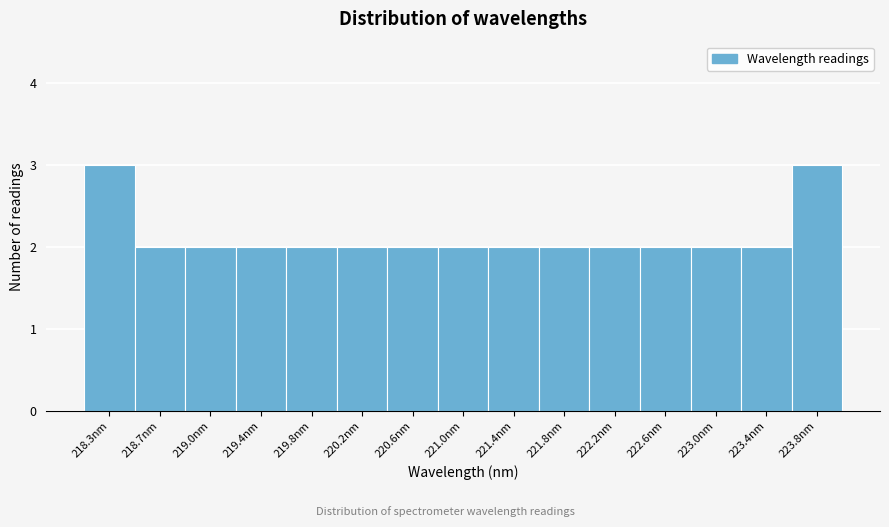

Reading left to right, list every bar in this chart as the range it spans on the x-axis followed by its height. Neither the bar edges nor the heights are printed on the chart, so give them approximately, as read against the axes.

218.05 to 218.45: 3
218.45 to 218.85: 2
218.85 to 219.25: 2
219.25 to 219.65: 2
219.65 to 220.05: 2
220.05 to 220.45: 2
220.45 to 220.80: 2
220.80 to 221.20: 2
221.20 to 221.60: 2
221.60 to 222.00: 2
222.00 to 222.40: 2
222.40 to 222.80: 2
222.80 to 223.20: 2
223.20 to 223.60: 2
223.60 to 224.00: 3